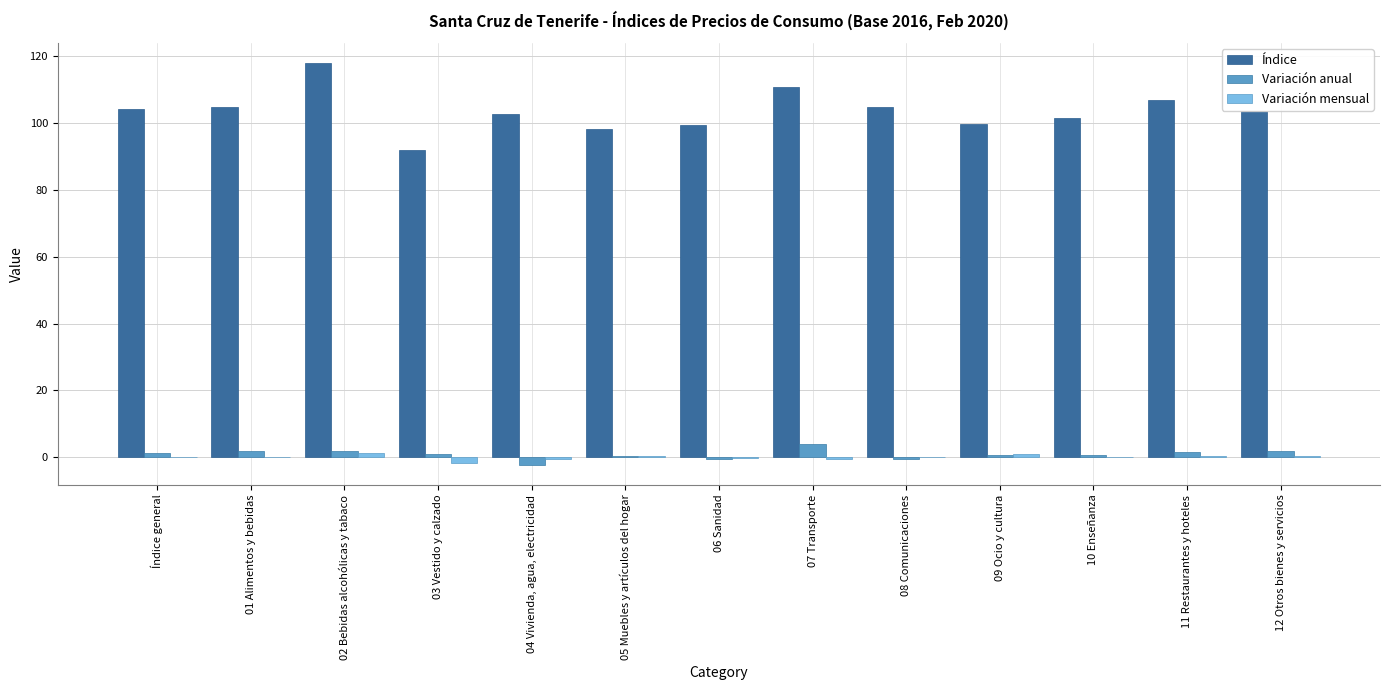

What is the sum of all Índice values?

1346.7